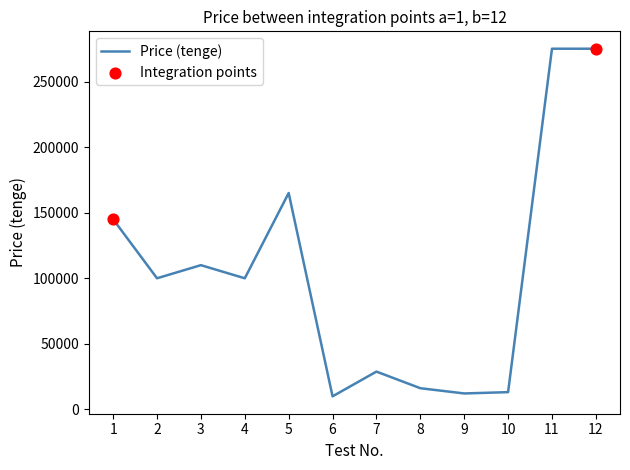

What is the change in value from 7 to 11?

+246140